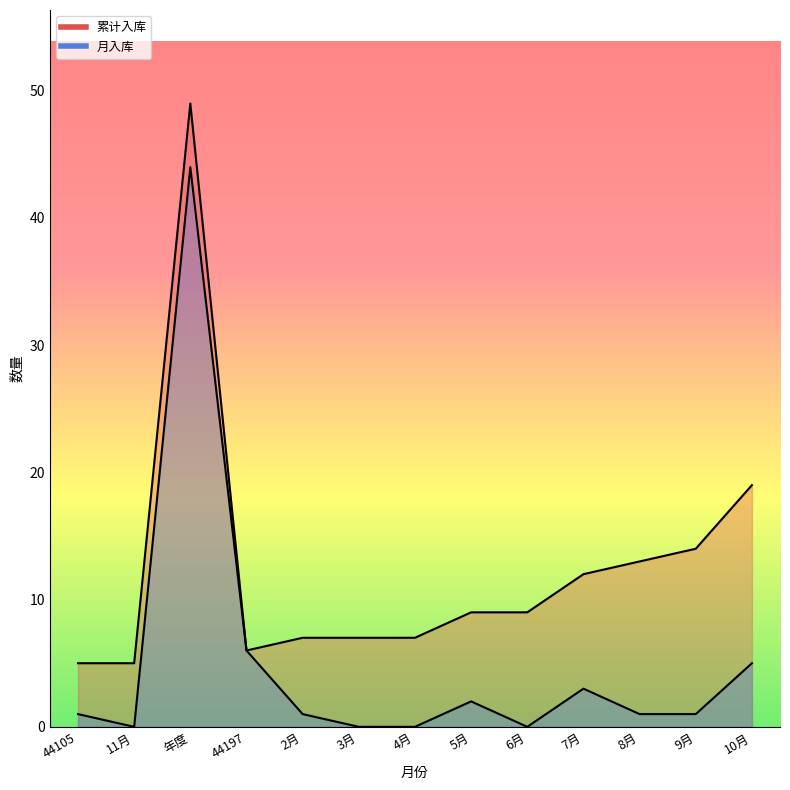

Between 44105 and 44197, which series saw the biggest shift?

月入库_line